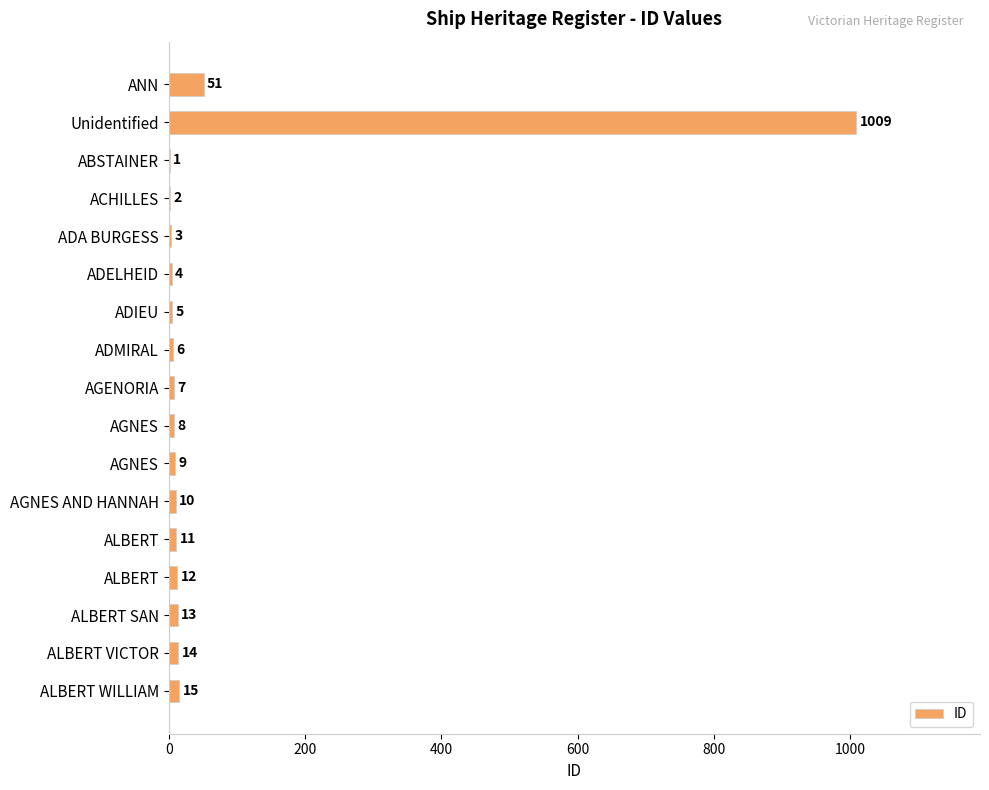

How many data points does each series have?

17